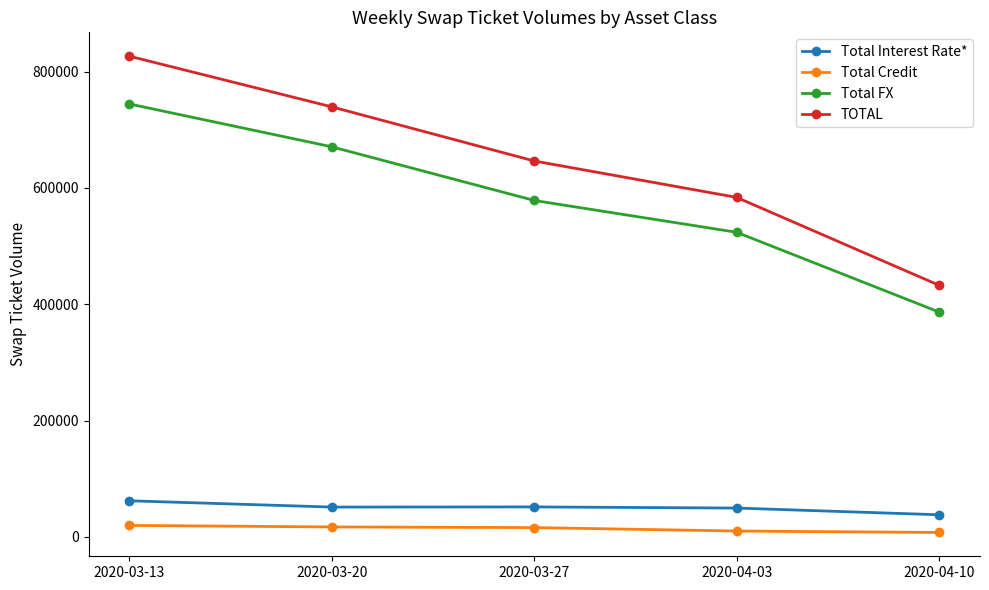

True or false: Total Interest Rate* and TOTAL cross at least once.

False